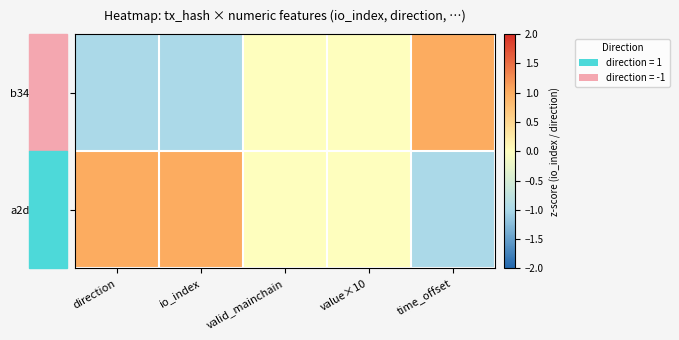

What is the smallest value displayed?

-1